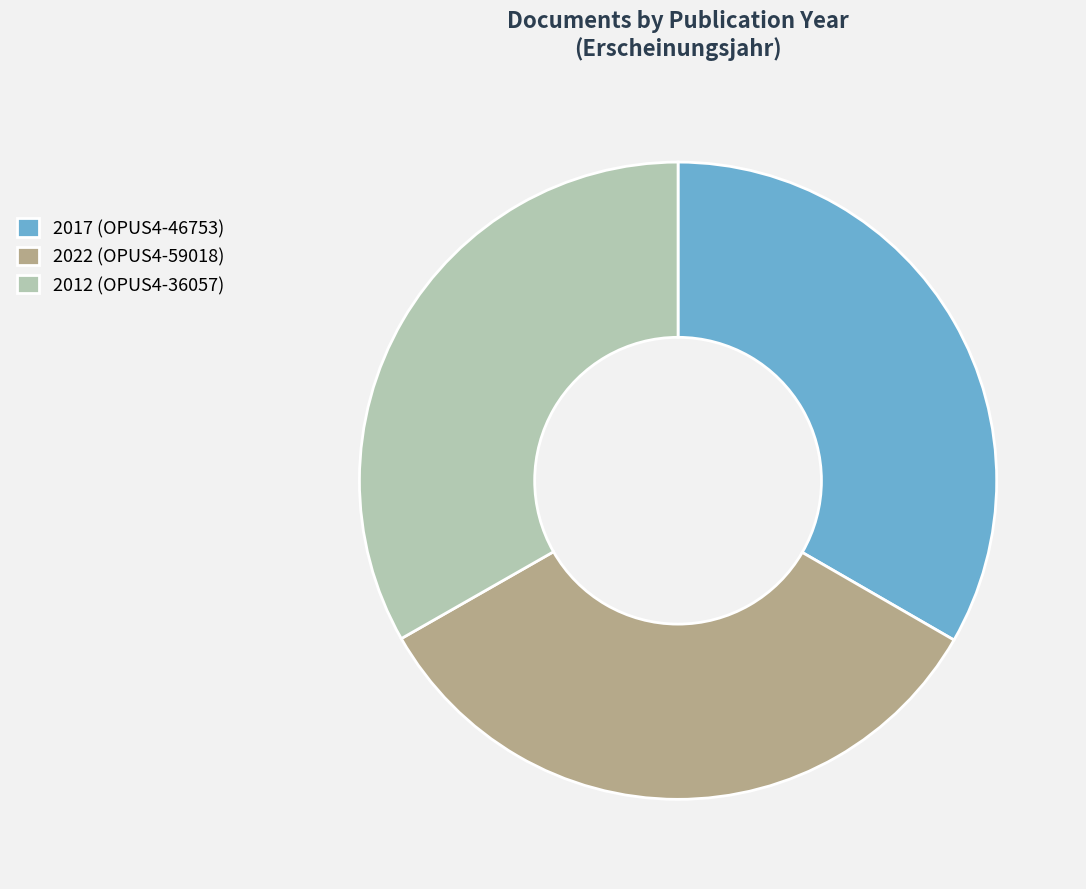

Count the number of slices in the pie.

3